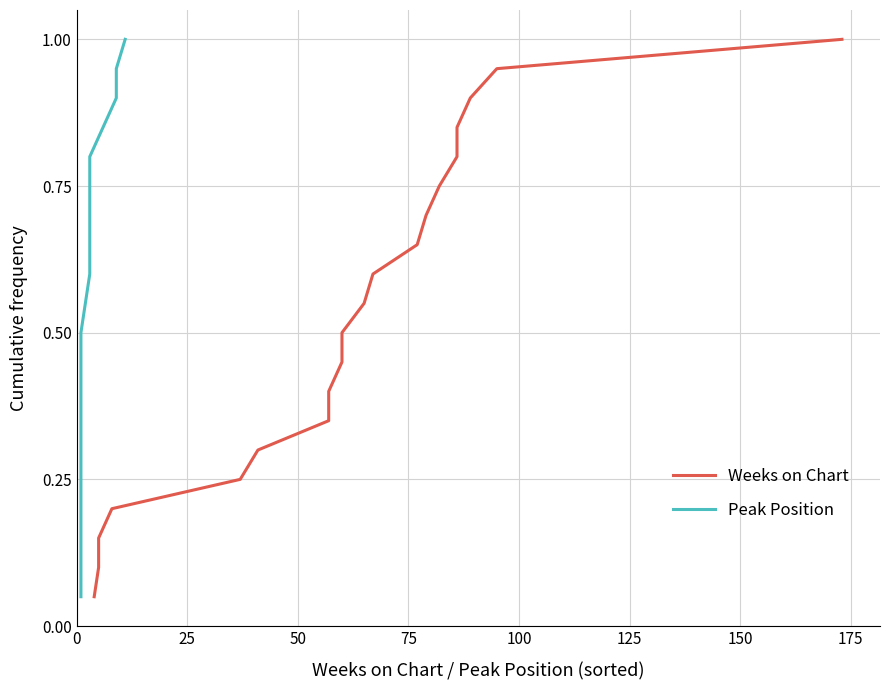

True or false: Peak Position and Weeks on Chart cross at least once.

False